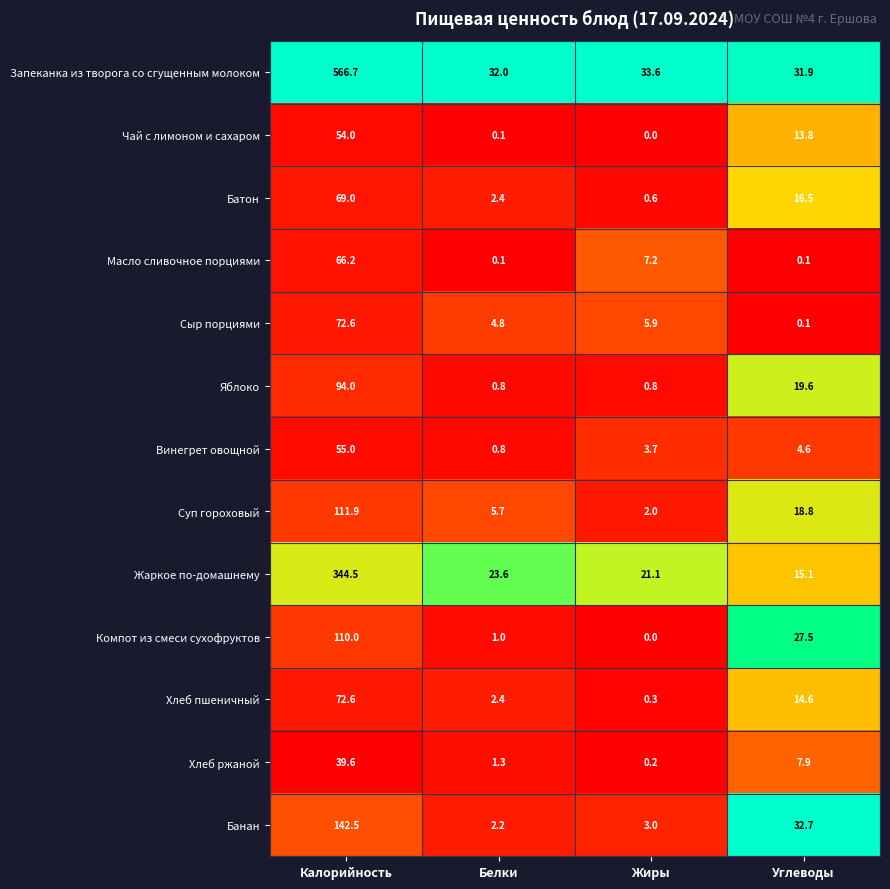

True or false: Запеканка из творога со сгущенным молоком has a value of 53.5 at Белки.

False